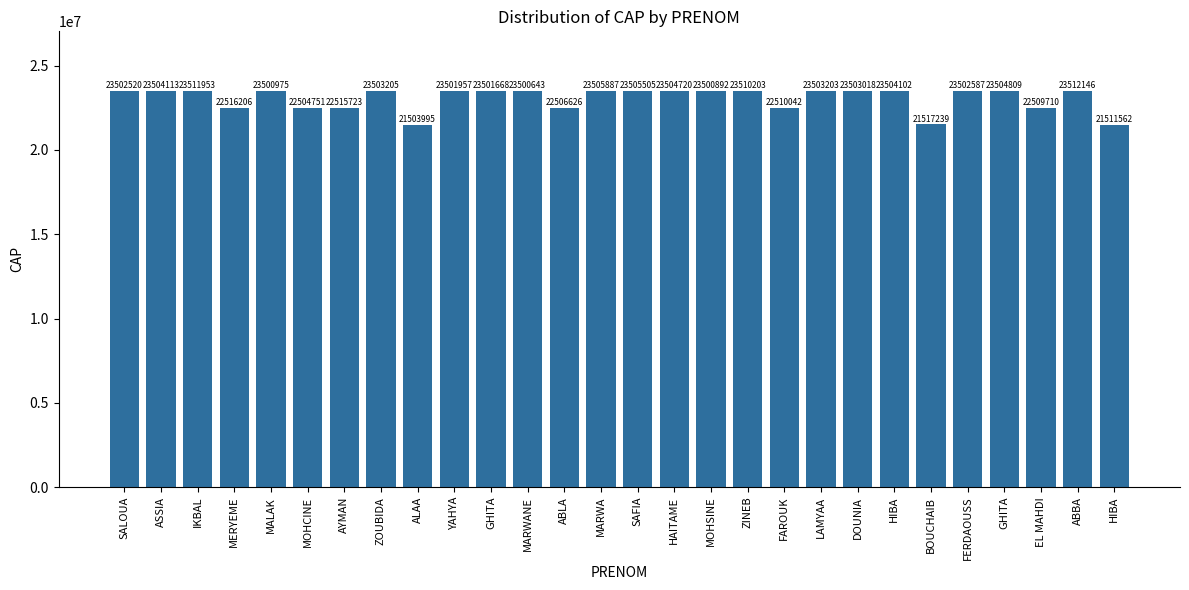

How many categories are shown in the chart?

28